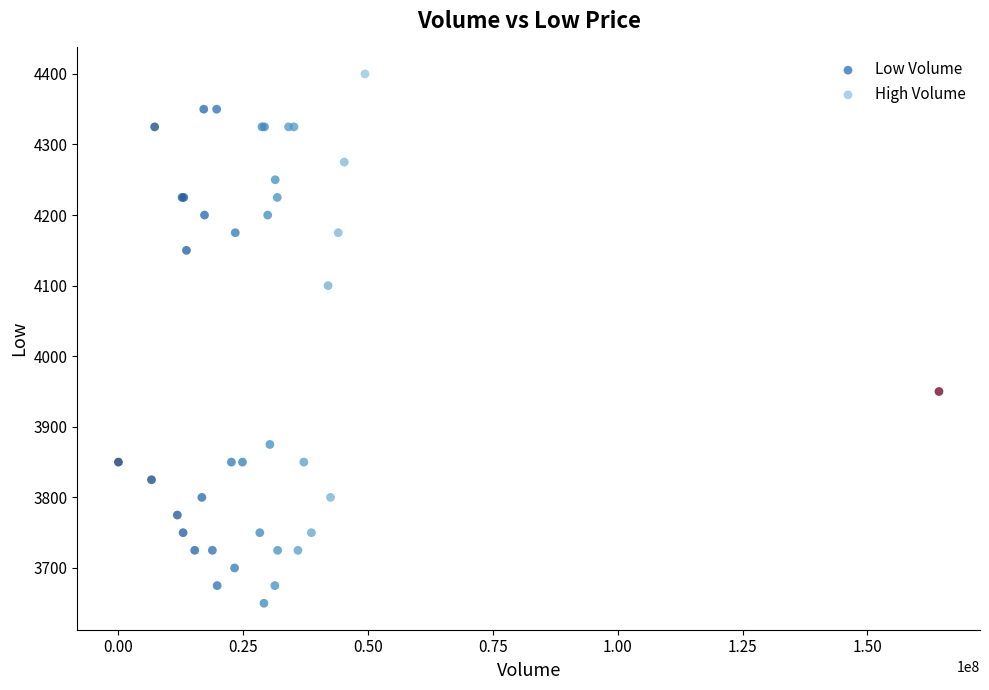

Which series reaches the maximum Y coordinate?

High Volume